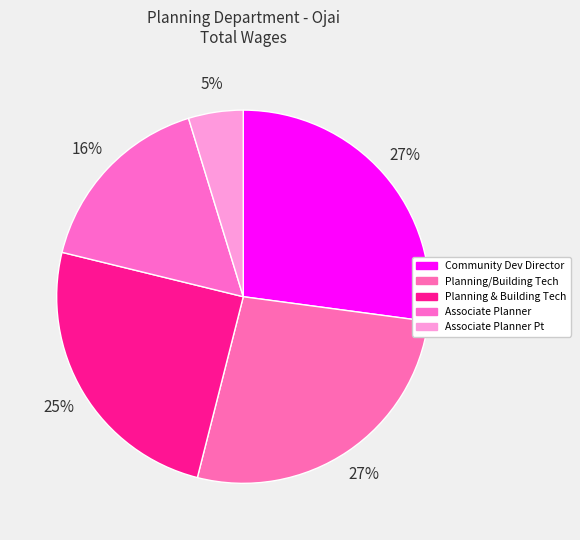

Count the number of slices in the pie.

5